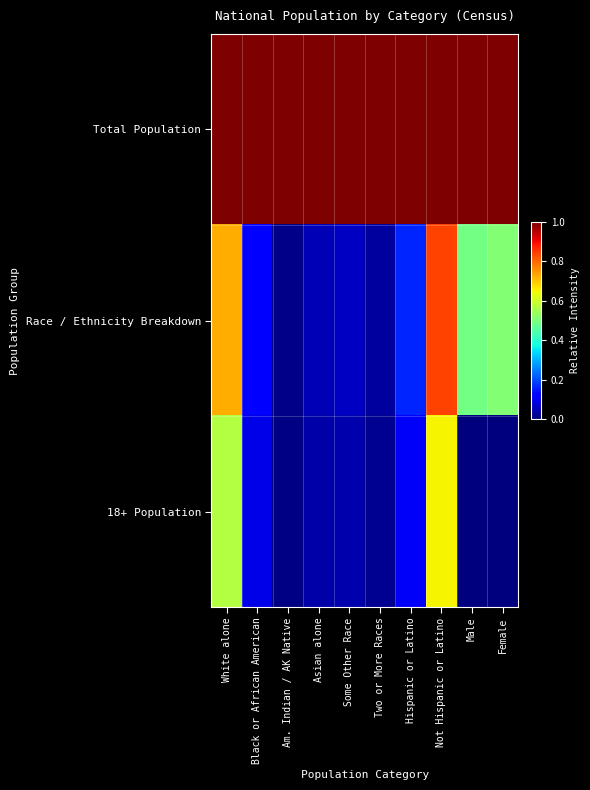

Reading left to right, what are all the values shown in this chart?

Total Population: White alone=1.0	Black or African American=1.0	Am. Indian / AK Native=1.0	Asian alone=1.0	Some Other Race=1.0	Two or More Races=1.0	Hispanic or Latino=1.0	Not Hispanic or Latino=1.0	Male=1.0	Female=1.0
Race / Ethnicity Breakdown: White alone=0.7	Black or African American=0.1	Am. Indian / AK Native=0.0	Asian alone=0.0	Some Other Race=0.1	Two or More Races=0.0	Hispanic or Latino=0.2	Not Hispanic or Latino=0.8	Male=0.5	Female=0.5
18+ Population: White alone=0.6	Black or African American=0.1	Am. Indian / AK Native=0.0	Asian alone=0.0	Some Other Race=0.0	Two or More Races=0.0	Hispanic or Latino=0.1	Not Hispanic or Latino=0.7	Male=0.0	Female=0.0